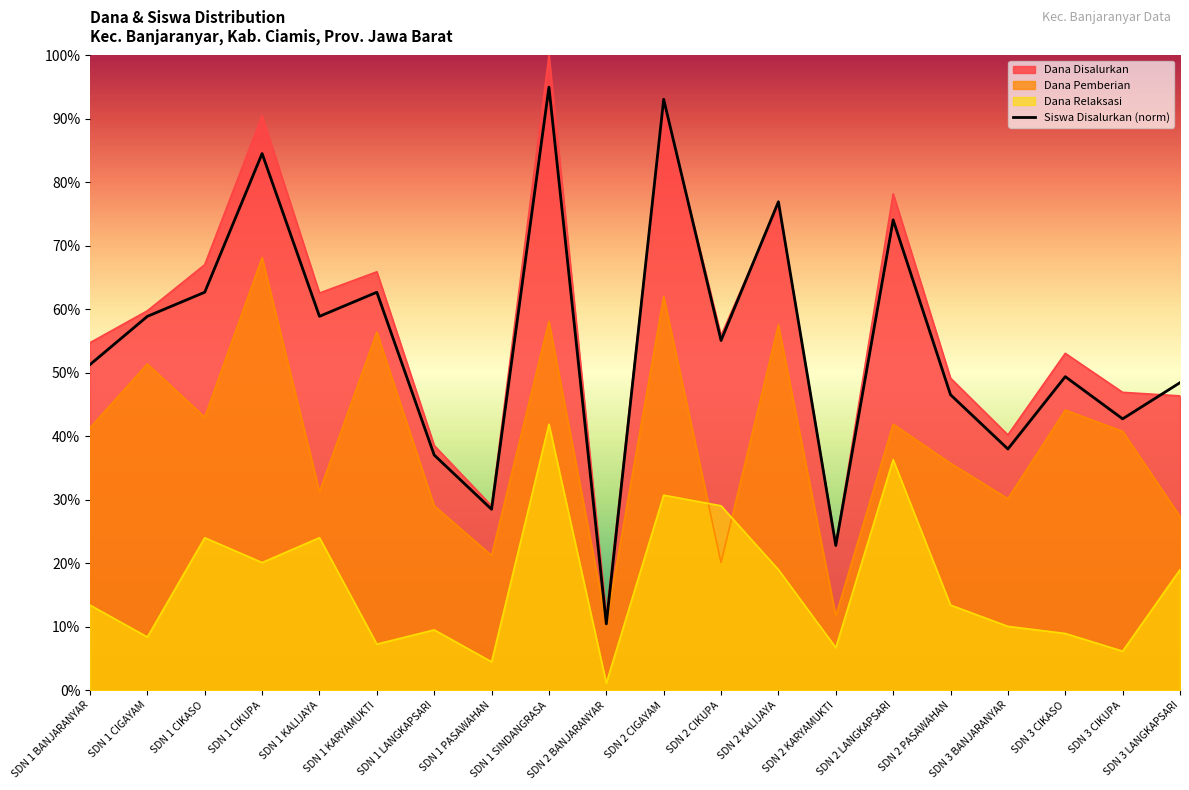

Is the value of Dana Disalurkan at SDN 1 KALIJAYA greater than the value of Siswa Disalurkan at SDN 2 PASAWAHAN?

Yes